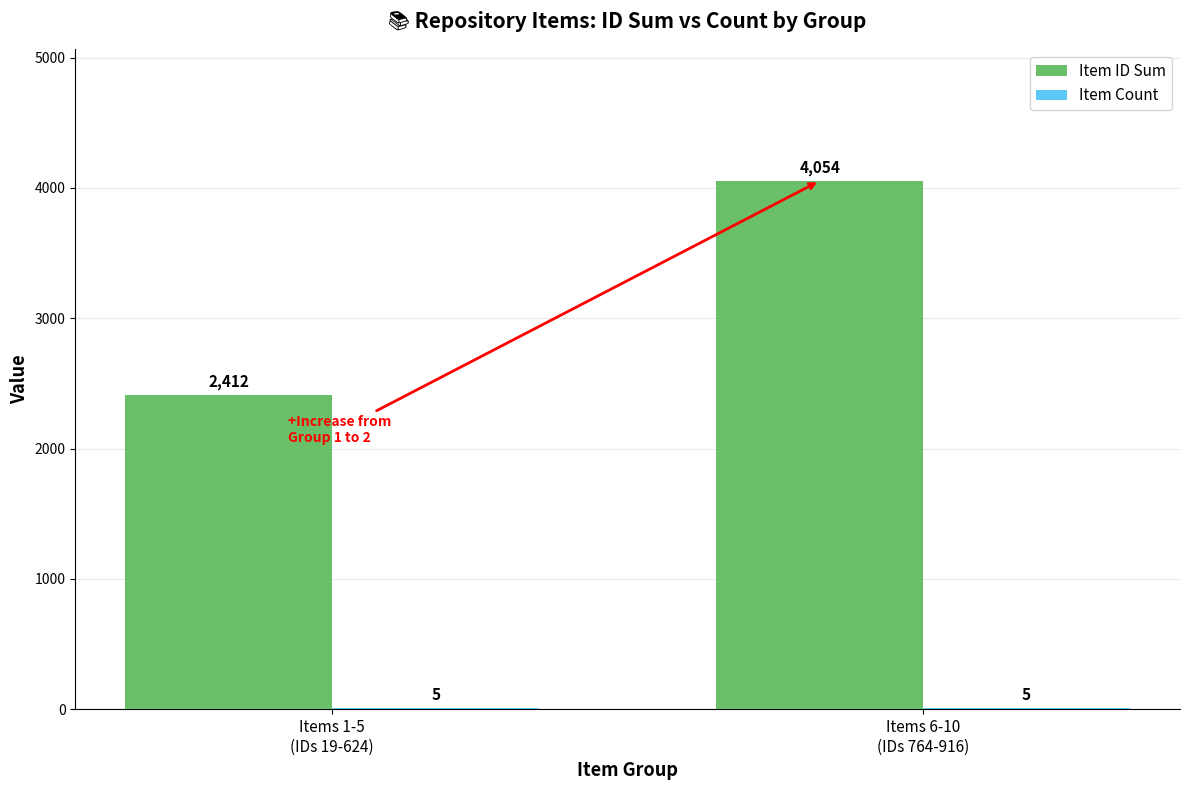

What is the spread (max minus min) of values at Items 1-5
(IDs 19-624)?

2407